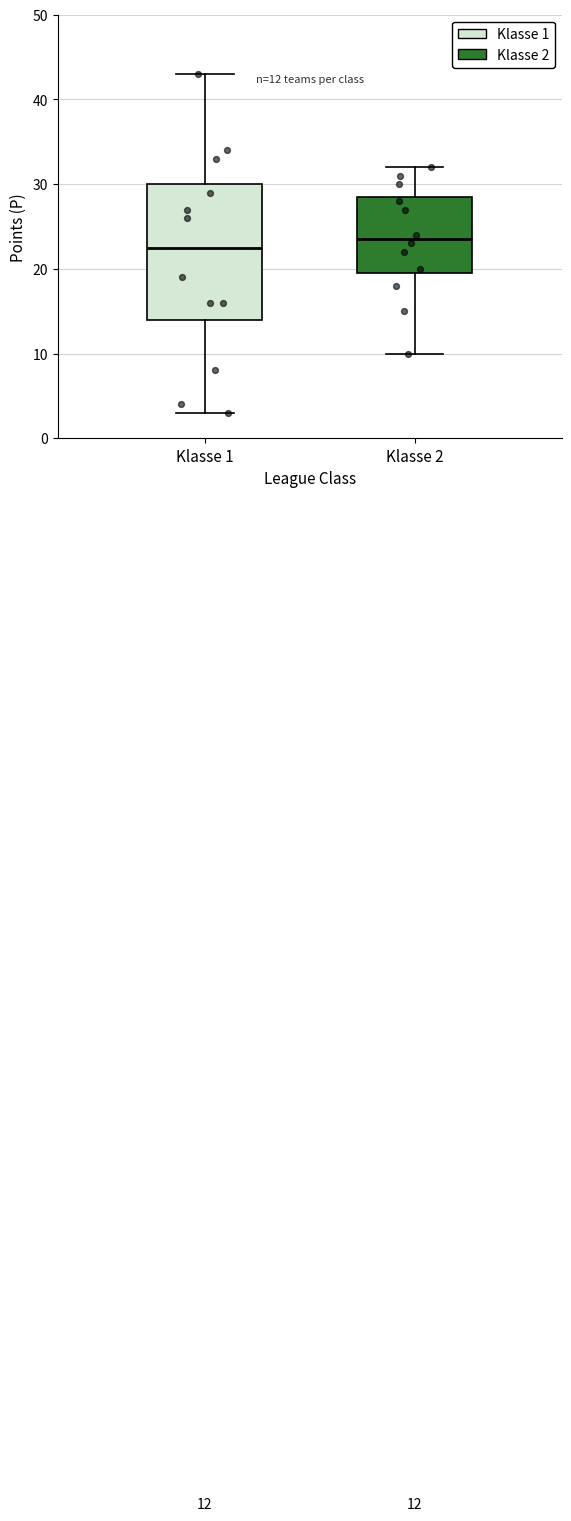

Comparing the boxes themselves (not the whiskers), which one is the tallest?

Klasse 1